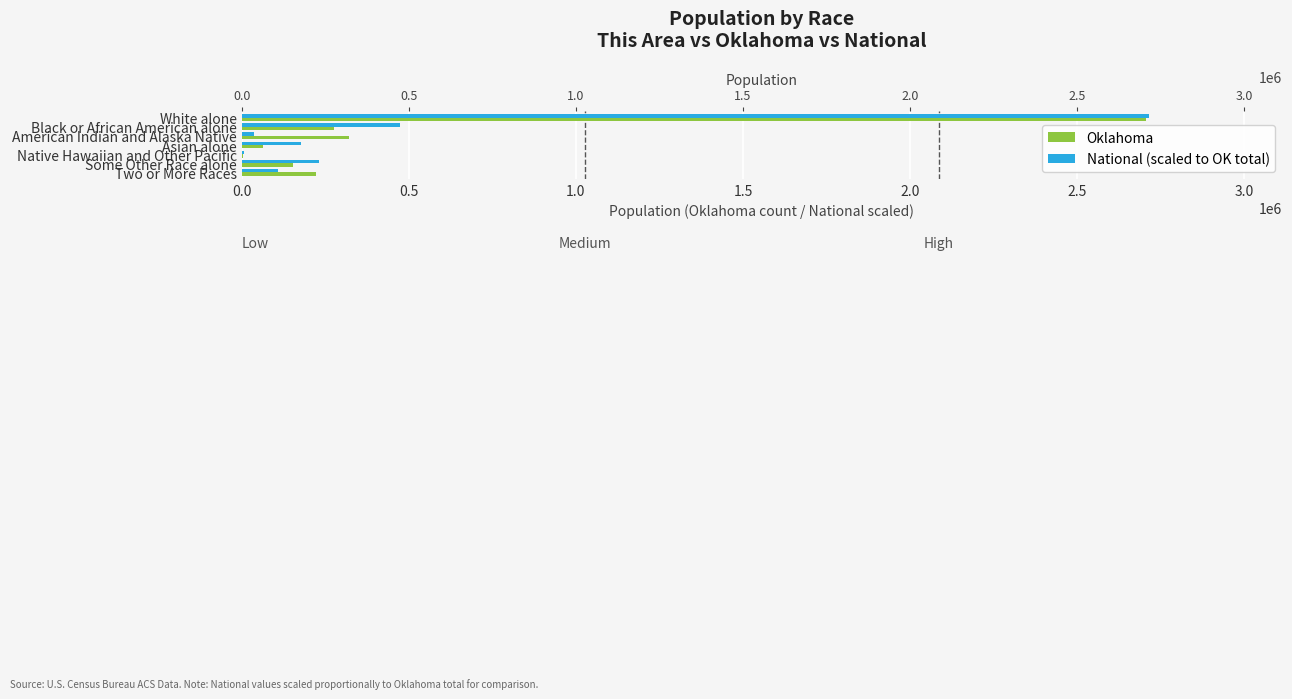

At how many categories does at least one series exceed 1447191?

1